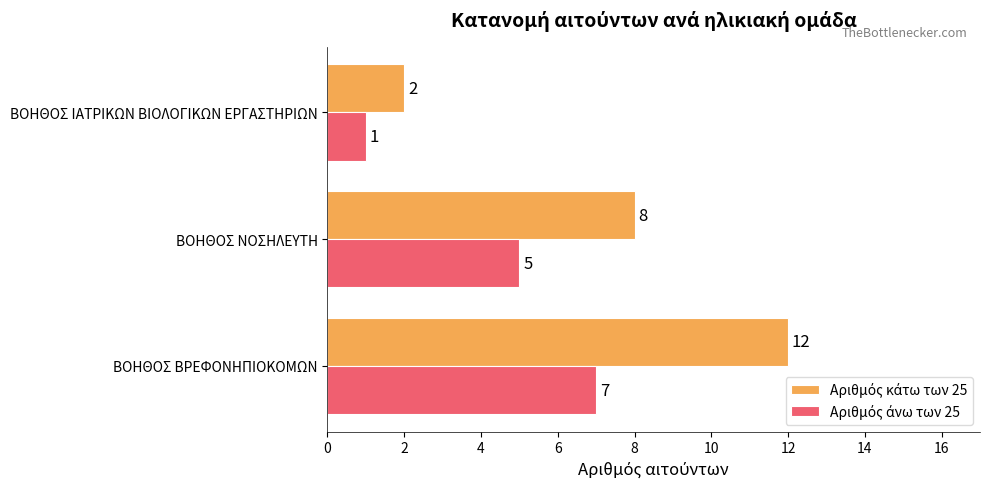

What is the spread (max minus min) of values at ΒΟΗΘΟΣ ΒΡΕΦΟΝΗΠΙΟΚΟΜΩΝ?

5